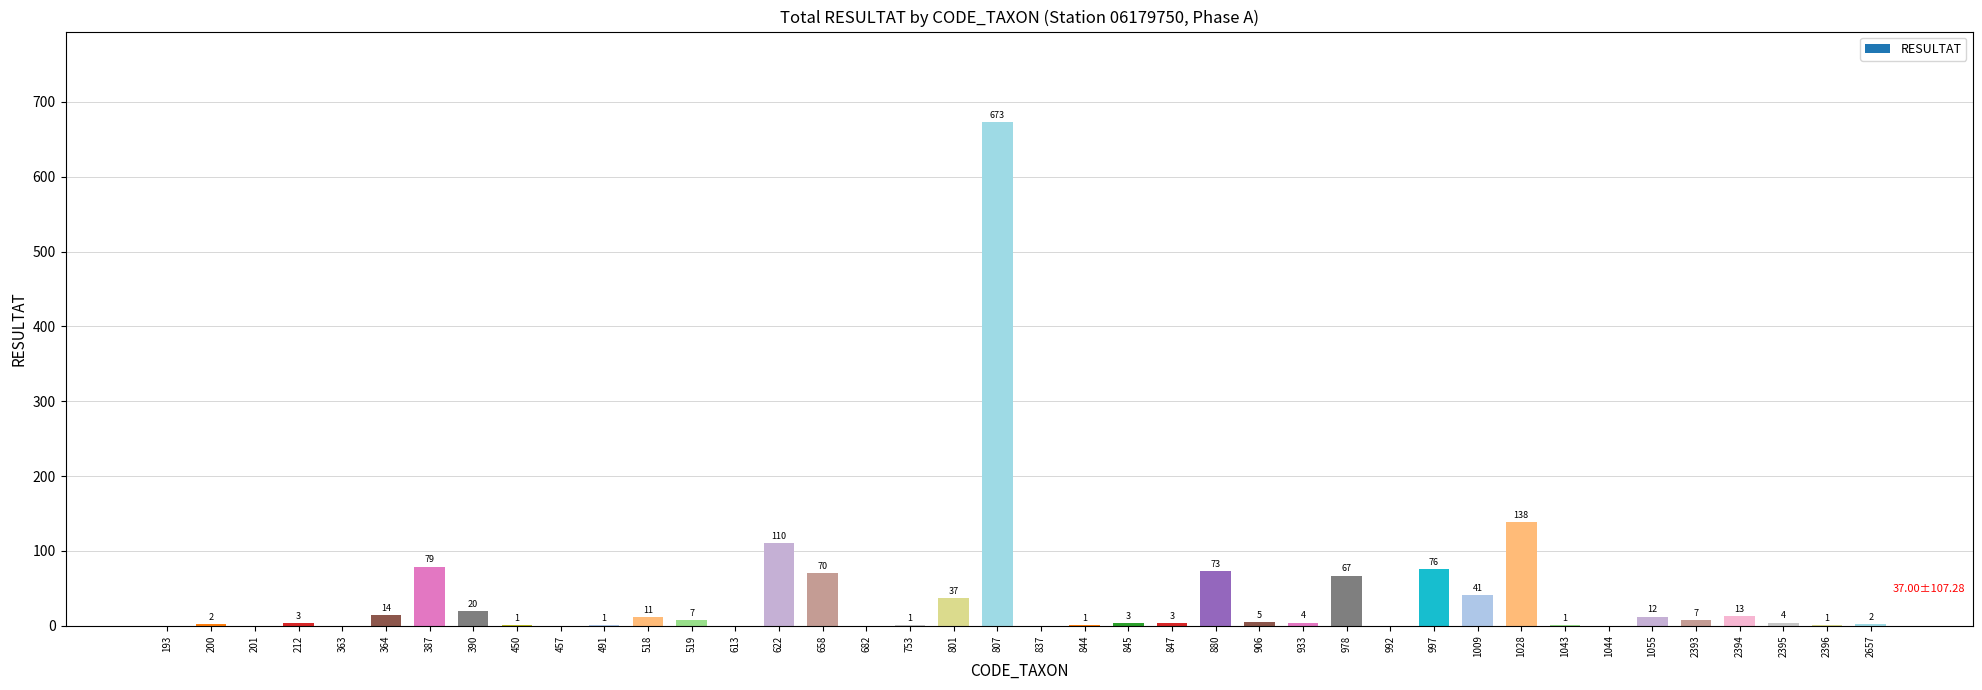

How many positive values are there?

31